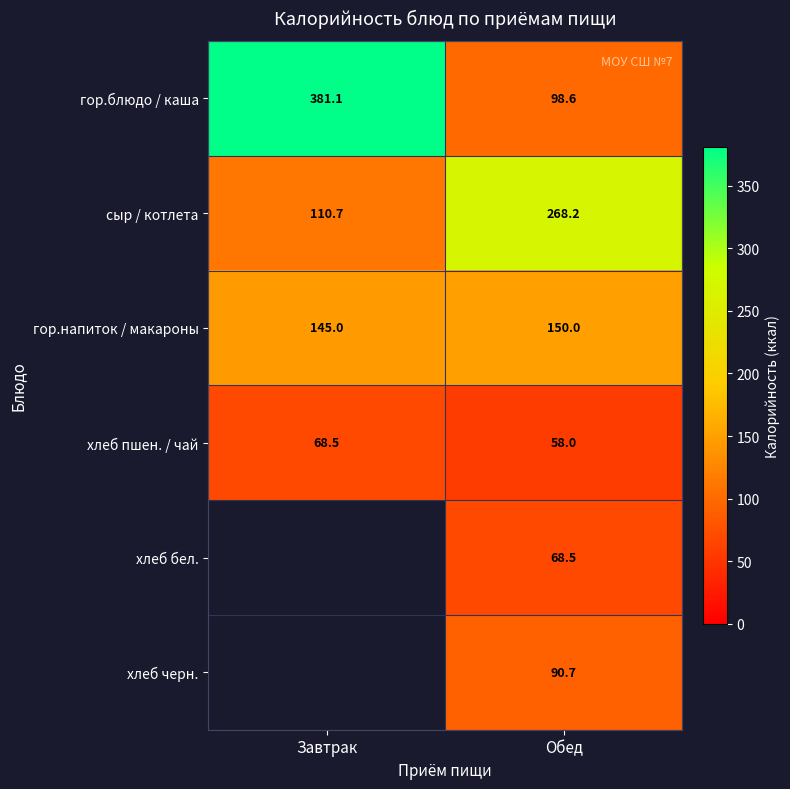

List the labels in order of гор.блюдо / каша value, smallest first.

Обед, Завтрак